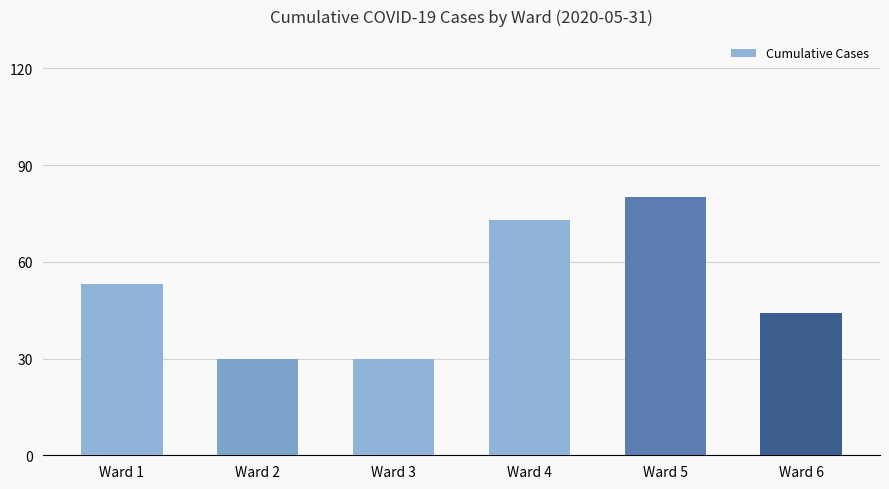

Are the bars horizontal?

No